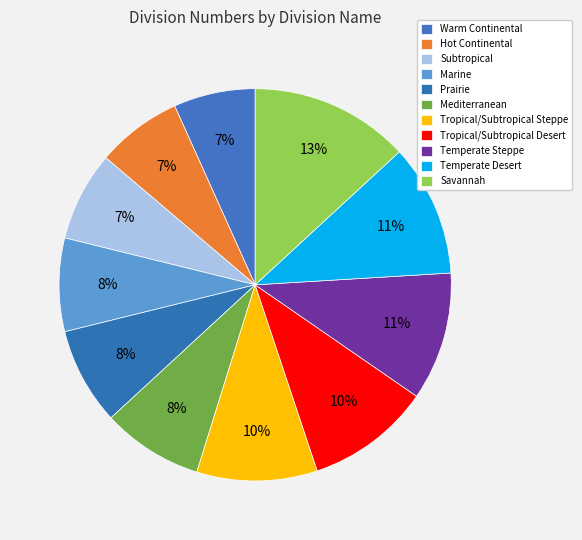

Which category has the biggest portion of the pie?

Savannah